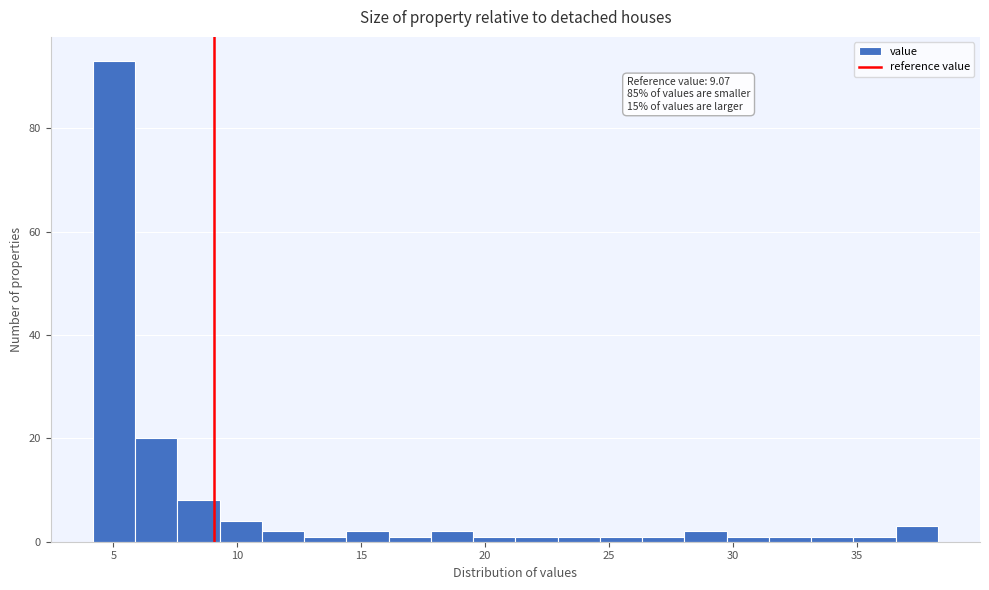

Read against the x-axis, roughly where is the centre of the tallest bar?

5.0